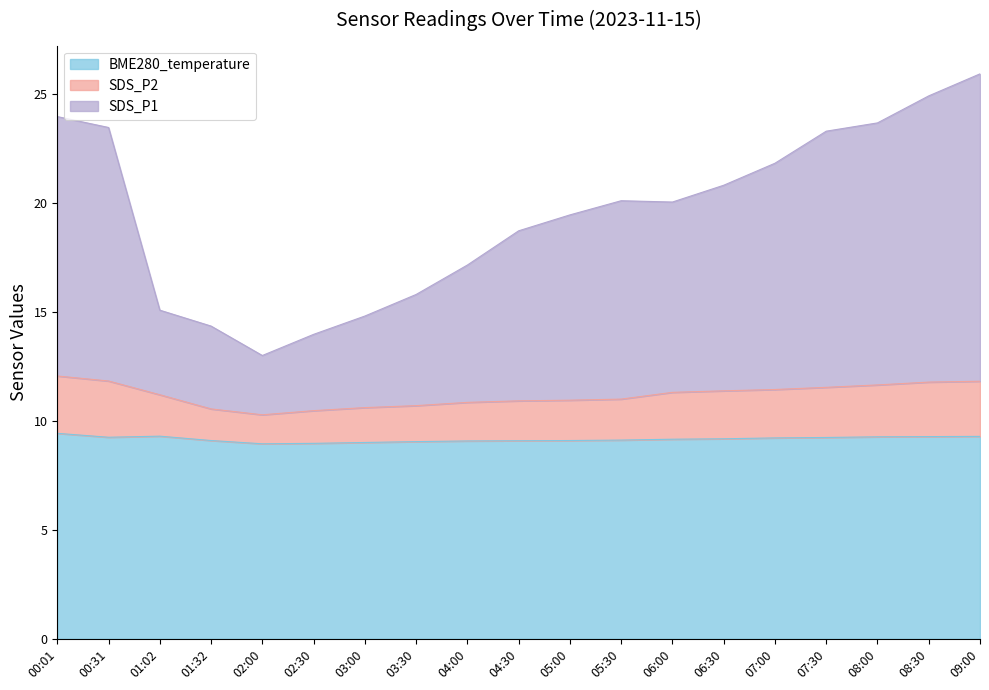

The SDS_P1 series shows 14.3 at 01:32. True or false?

True